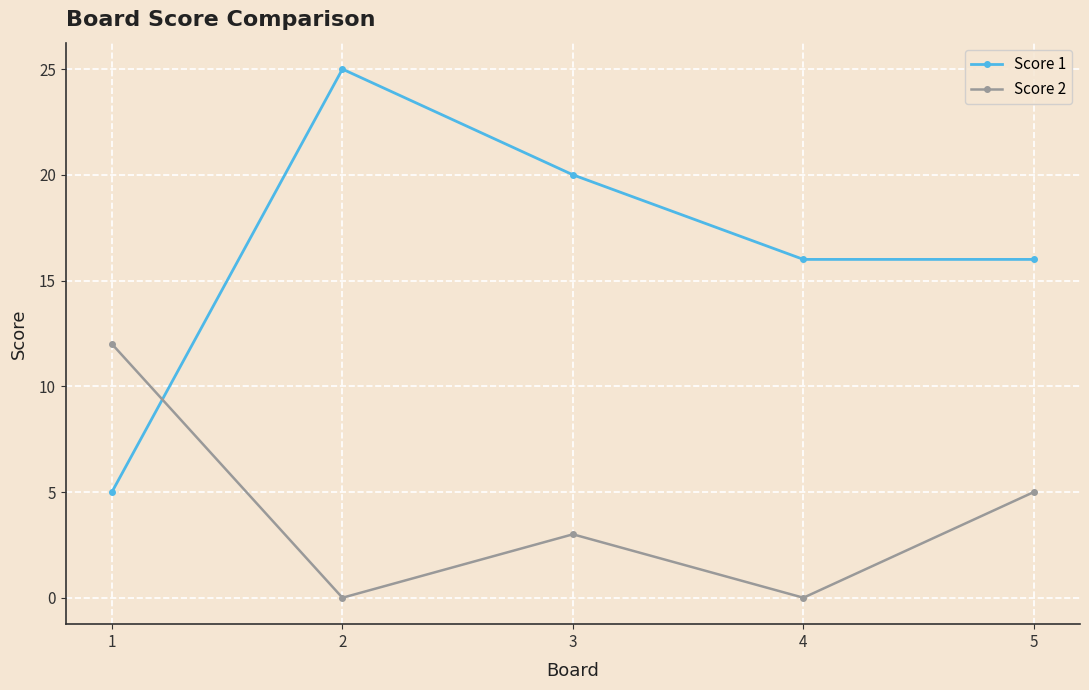

What is the lowest value of the Score 1 series?

5